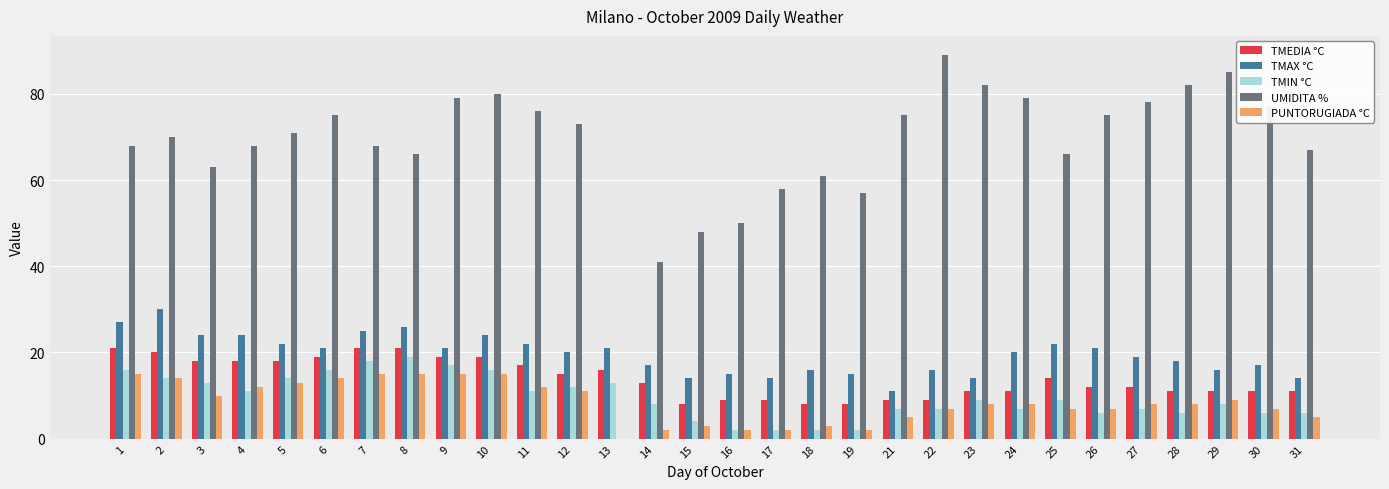

Which series changed the most between 2 and 19?

TMAX °C